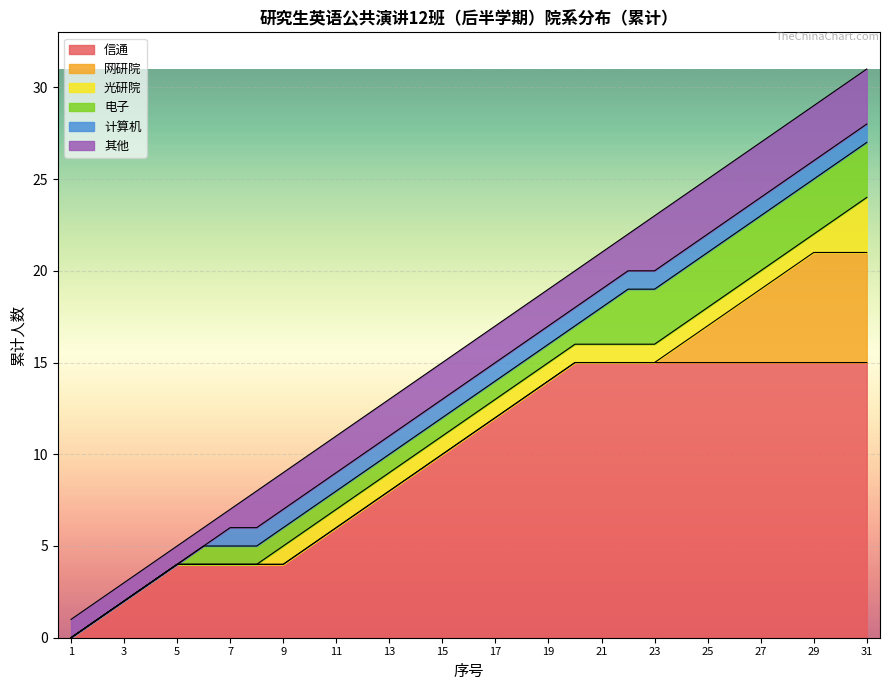

Is it true that 信通 equals 25 at 29?

False